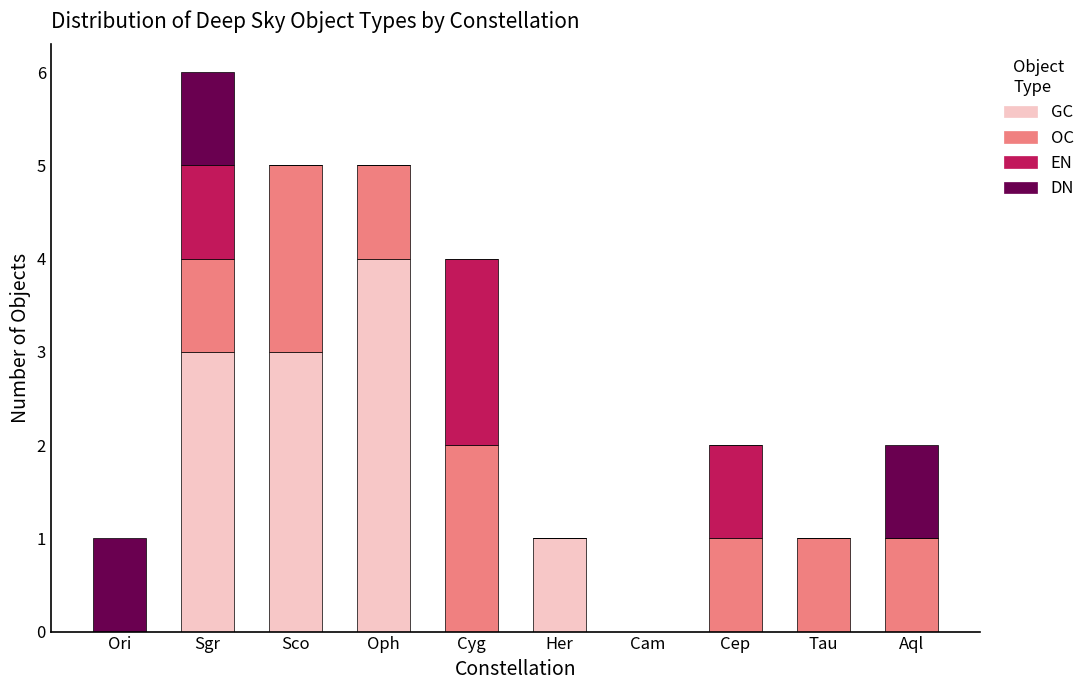

At which category is the sum across all series the highest?

Sgr